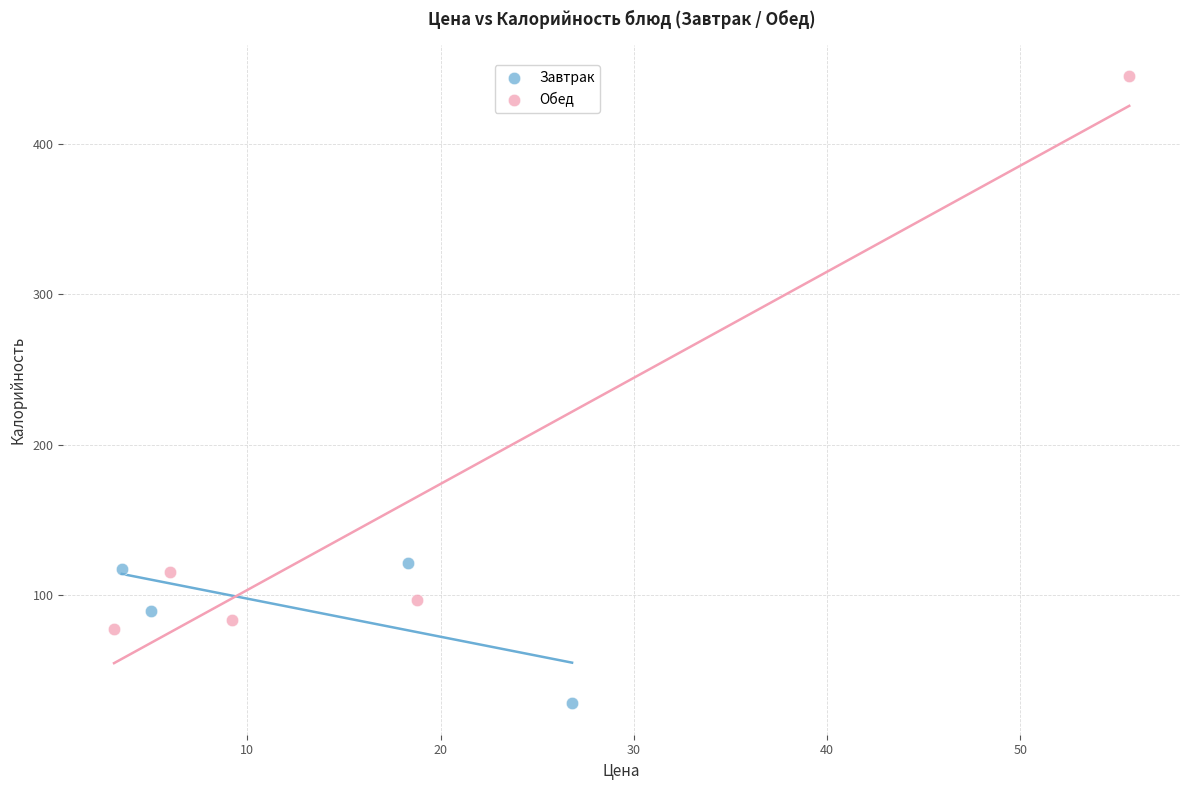

Which series contains the lowest Y value?

Завтрак